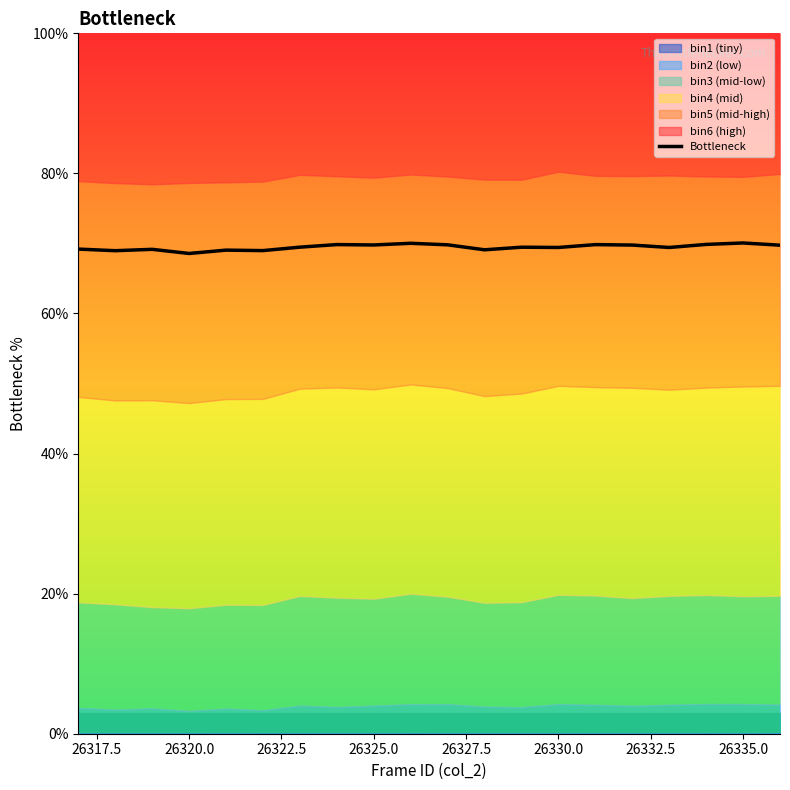

Reading right to left, transcribe all the data shown in this chart.

69.8	70.1	69.9	69.4	69.8	69.8	69.4	69.5	69.1	69.8	70.0	69.8	69.8	69.5	69.0	69.0	68.6	69.2	69.0	69.2